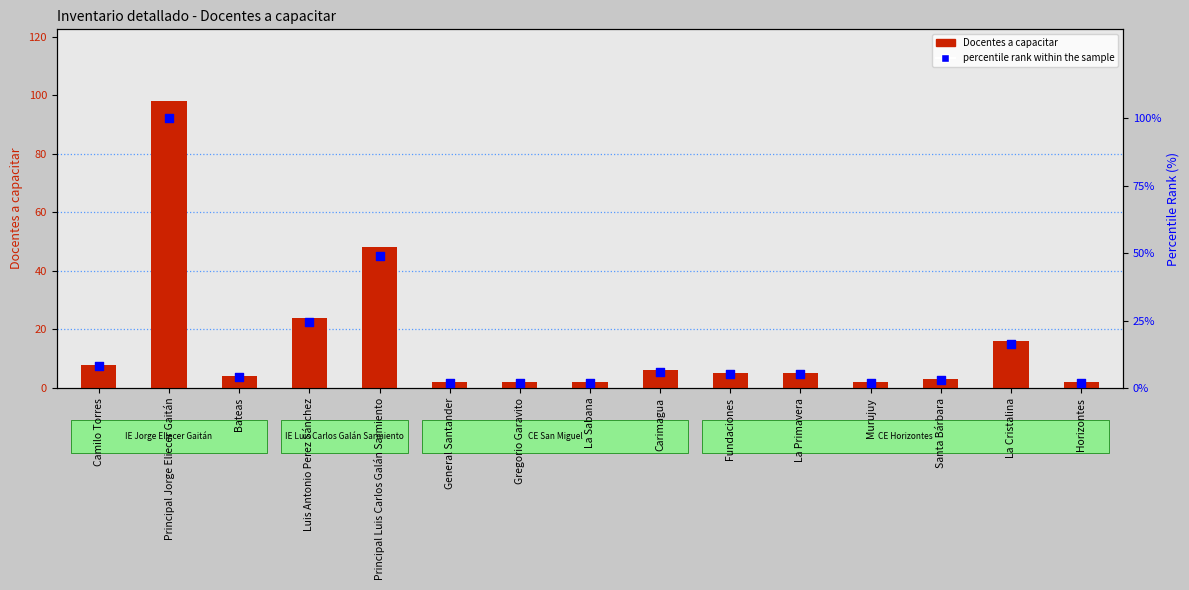

Which series reaches the minimum Y coordinate?

Docentes a capacitar